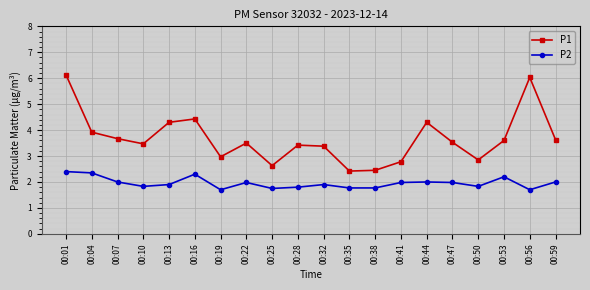

What are all the series names shown in the legend?

P1, P2